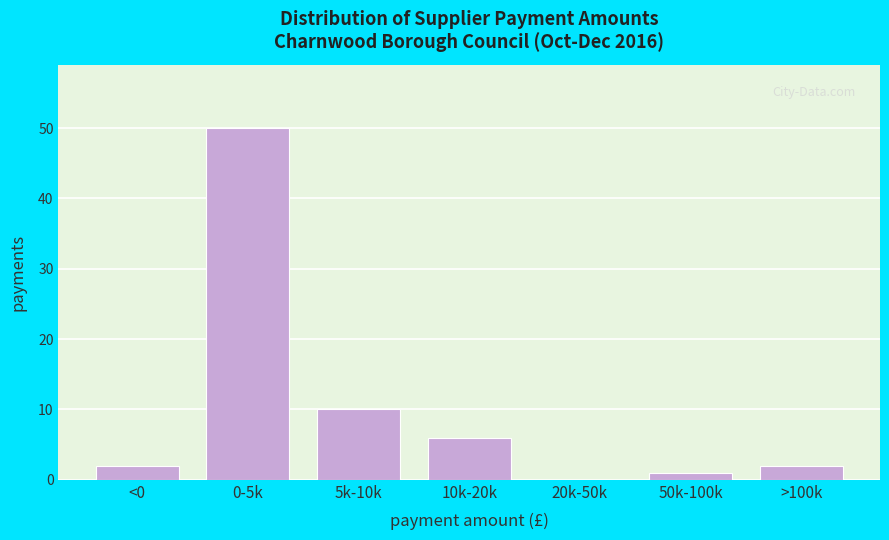

Reading left to right, list all the values displayed in this chart.

<0=2	0-5k=50	5k-10k=10	10k-20k=6	20k-50k=0	50k-100k=1	>100k=2